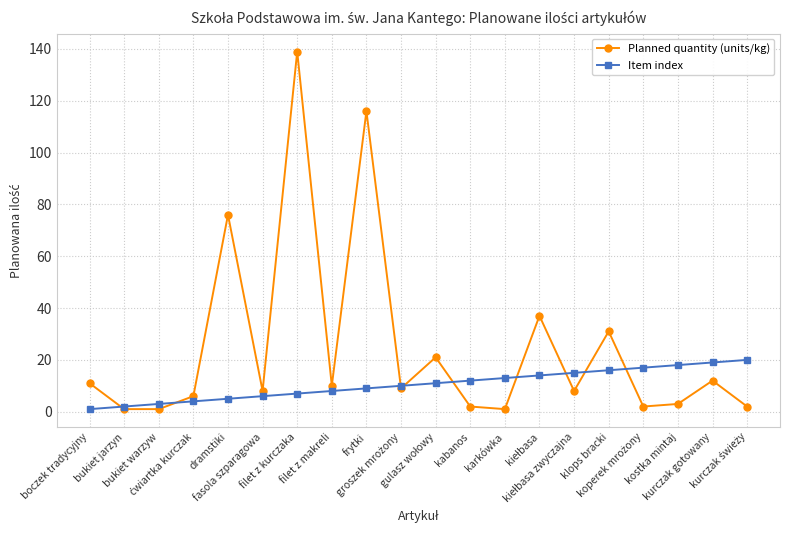

List the series in order of their overall mean, highest first.

Planned quantity (units/kg), Item index